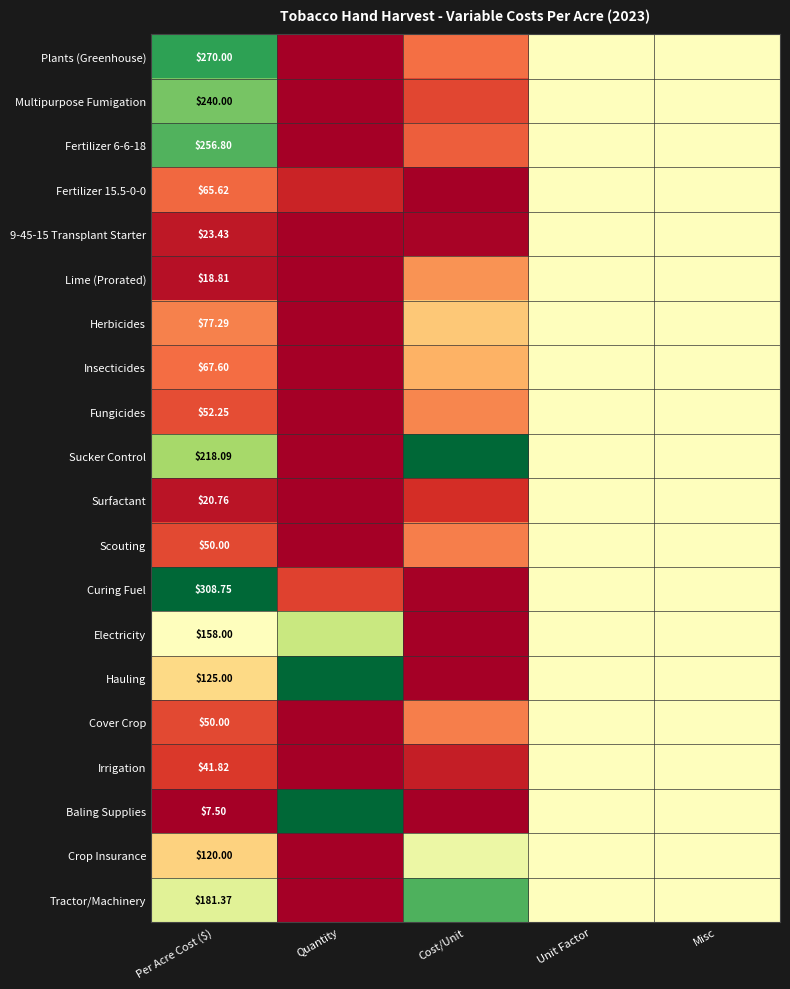

What is the sum of the Crop Insurance values at Misc and Quantity?

0.5